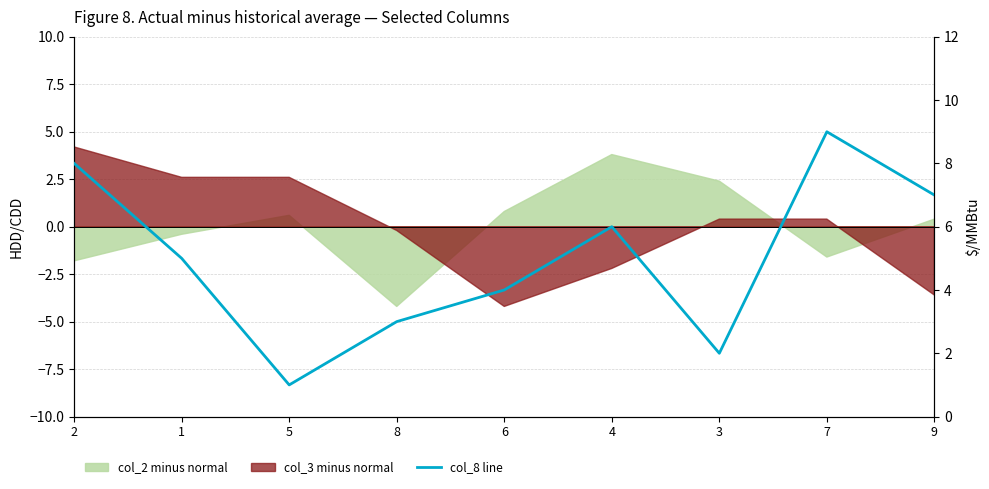

How many values exceed 5?

4